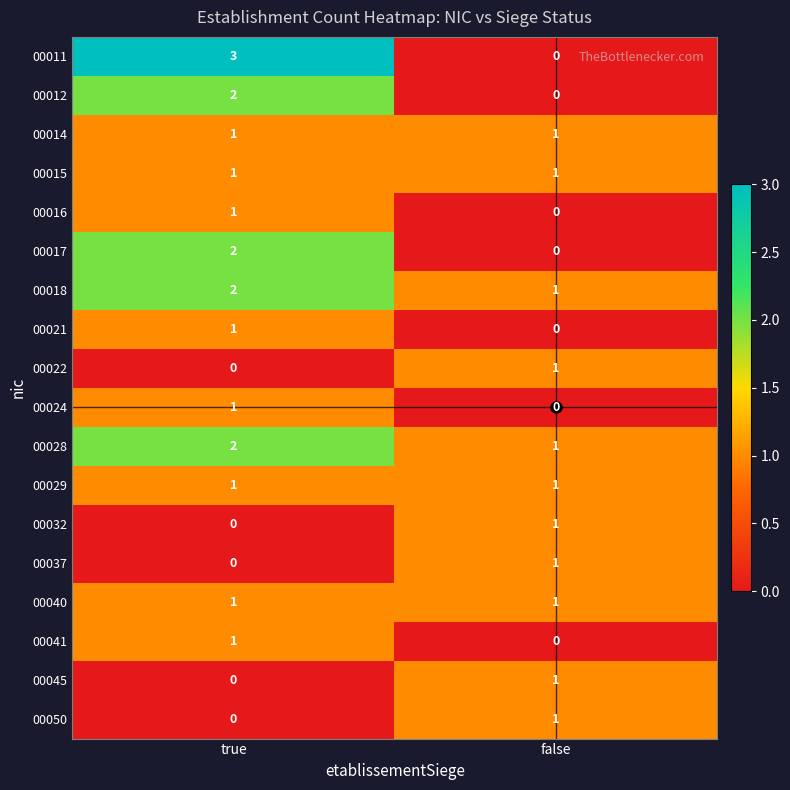

At which category does the chart reach its peak across all series?

true